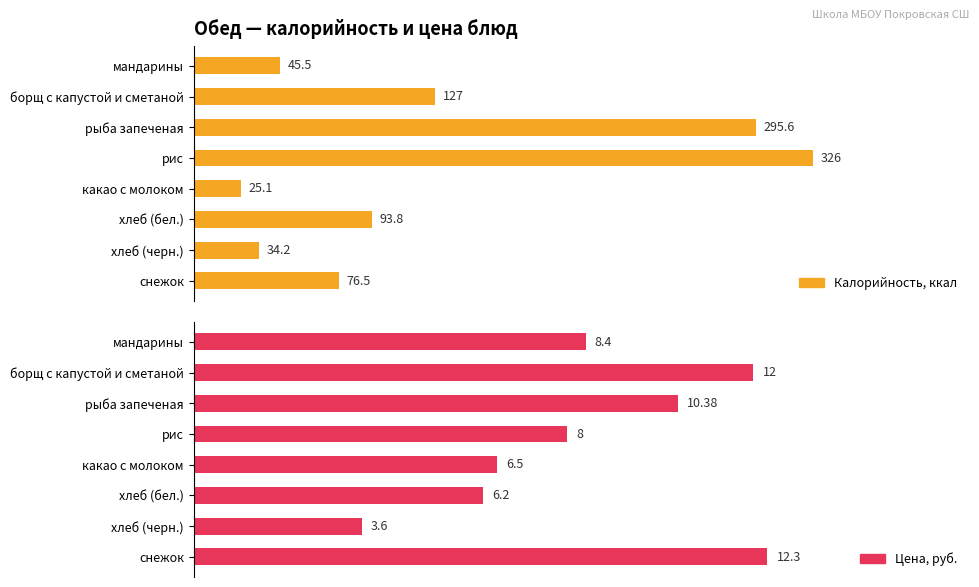

What is the smallest value displayed?

3.6